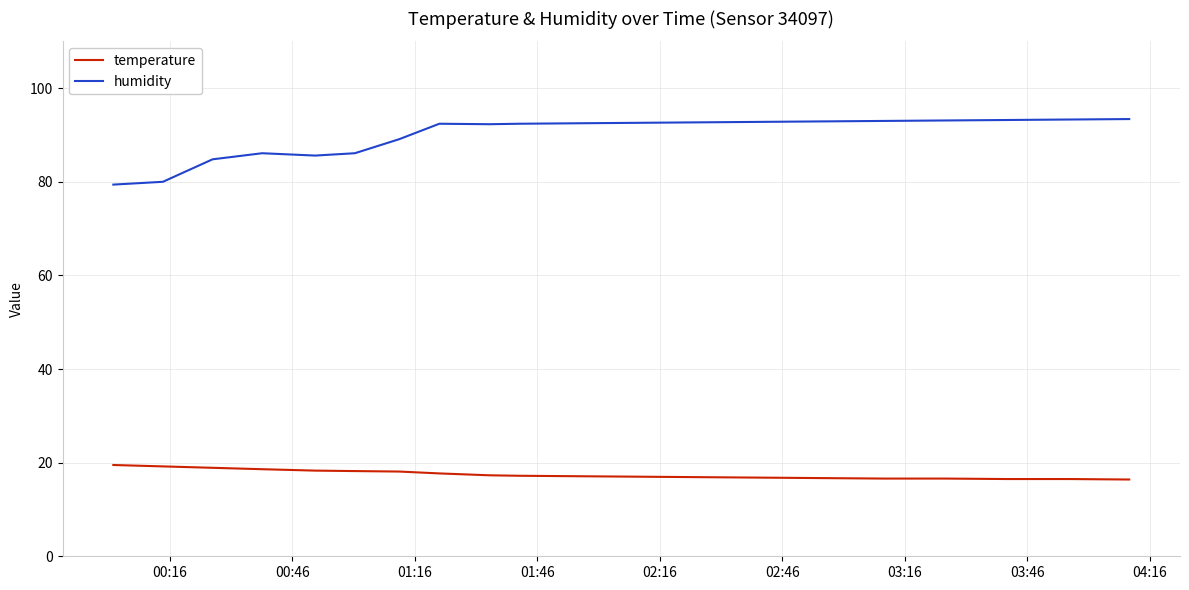

Which series has the largest range (max minus min)?

humidity